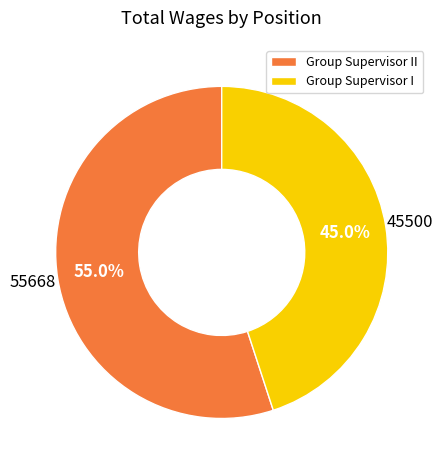

Is there a majority slice in this chart?

Yes